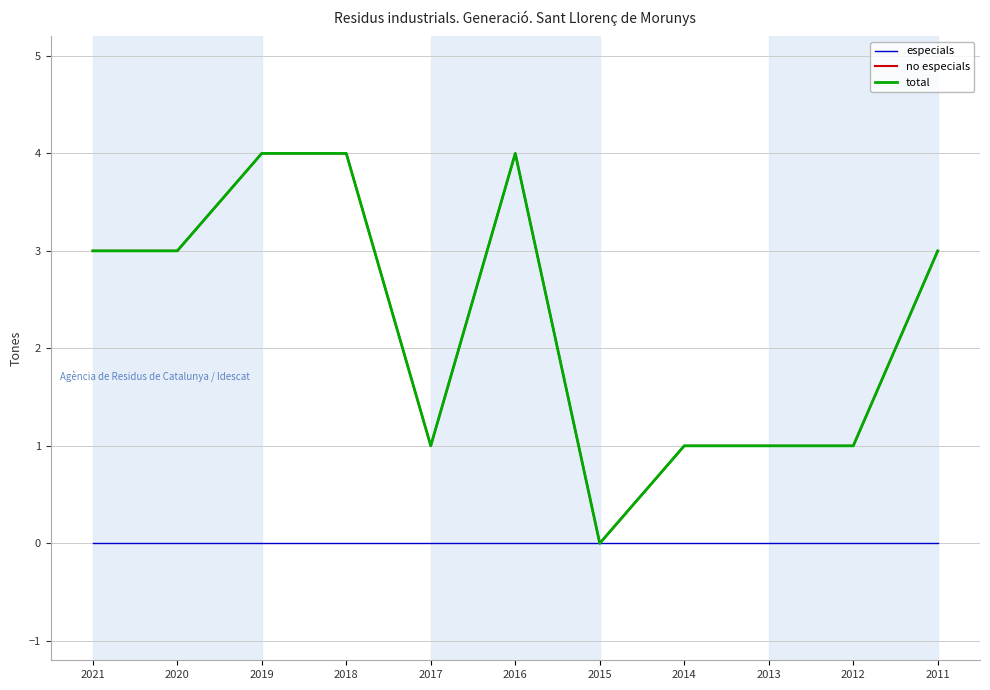

Which series changed the most between 2020 and 2019?

no especials